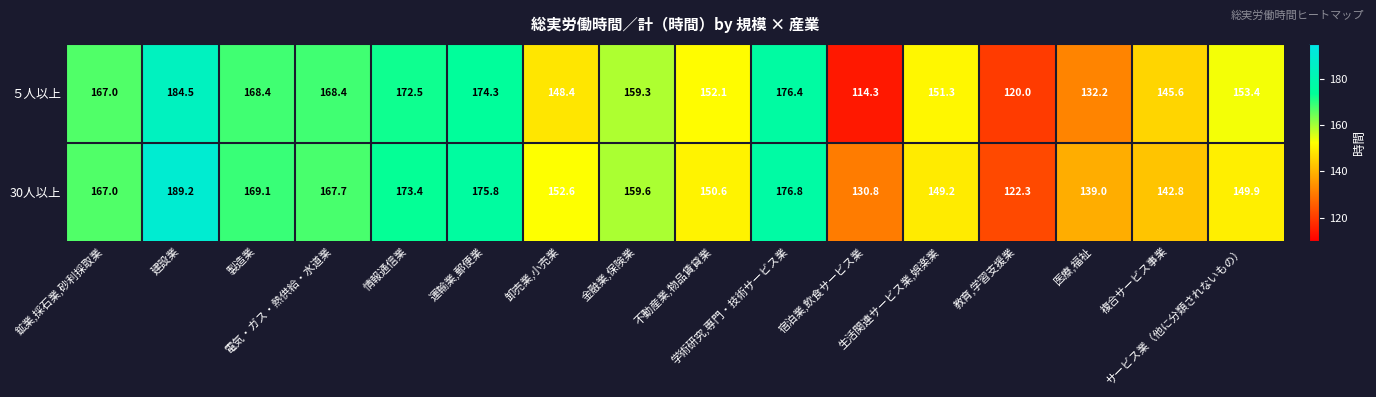

How many distinct data groups are displayed?

2